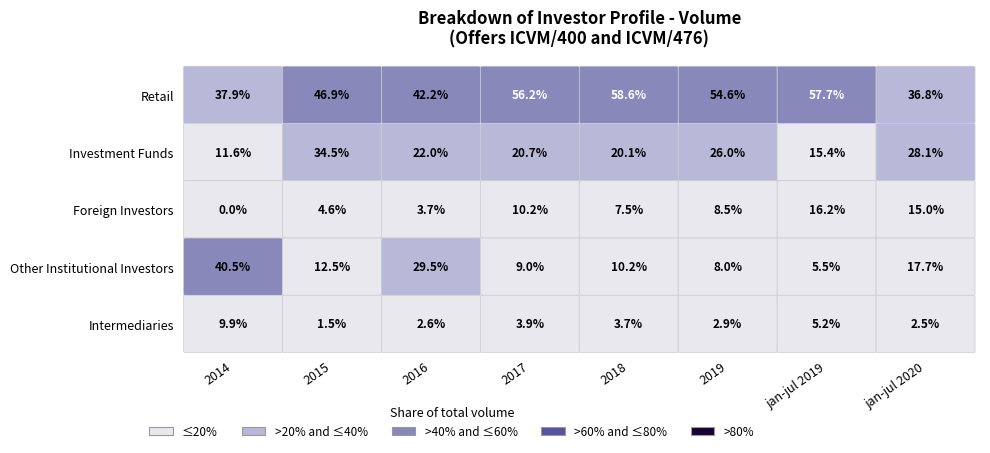

At jan-jul 2019, list the series in order from smallest to largest.

Intermediaries, Other Institutional Investors, Investment Funds, Foreign Investors, Retail